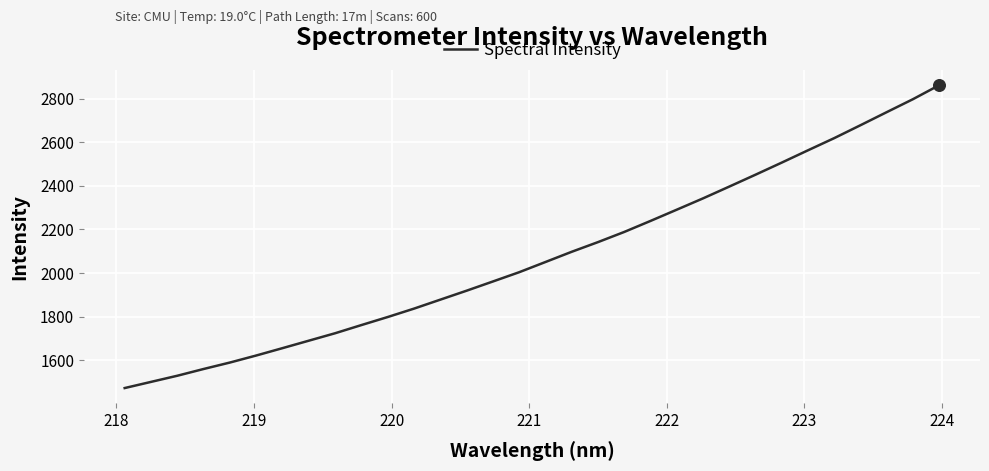

What is the minimum value shown in the chart?

1472.6